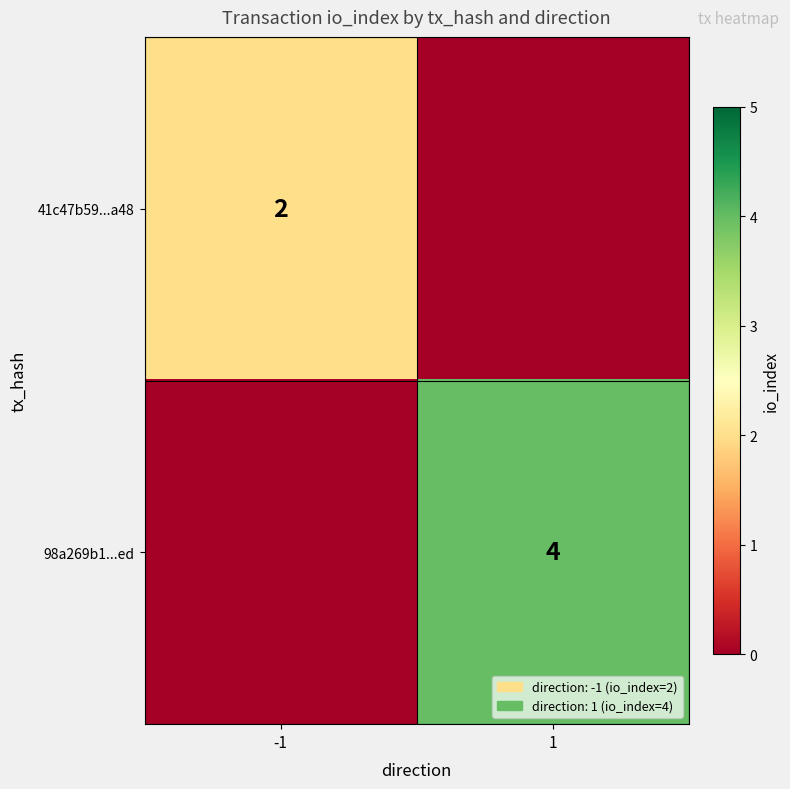

At how many categories does at least one series exceed 0?

2